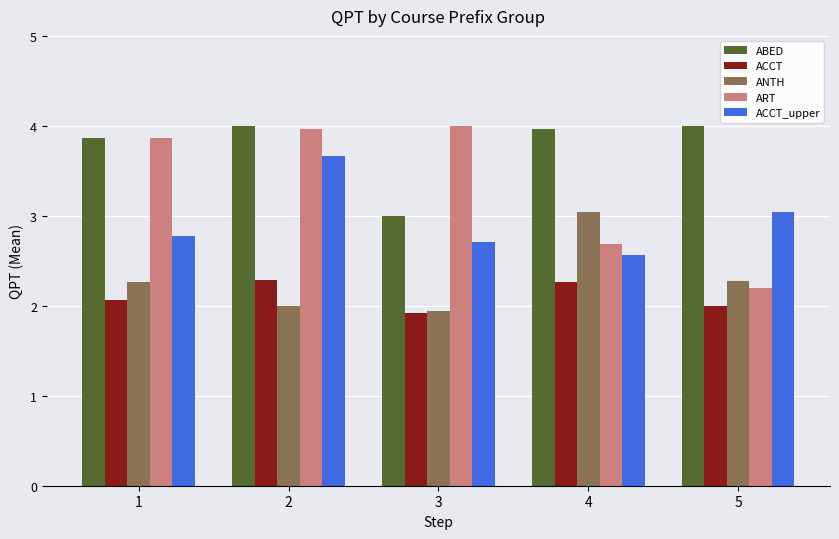

What is the difference between the ANTH values at 2 and 3?

0.1